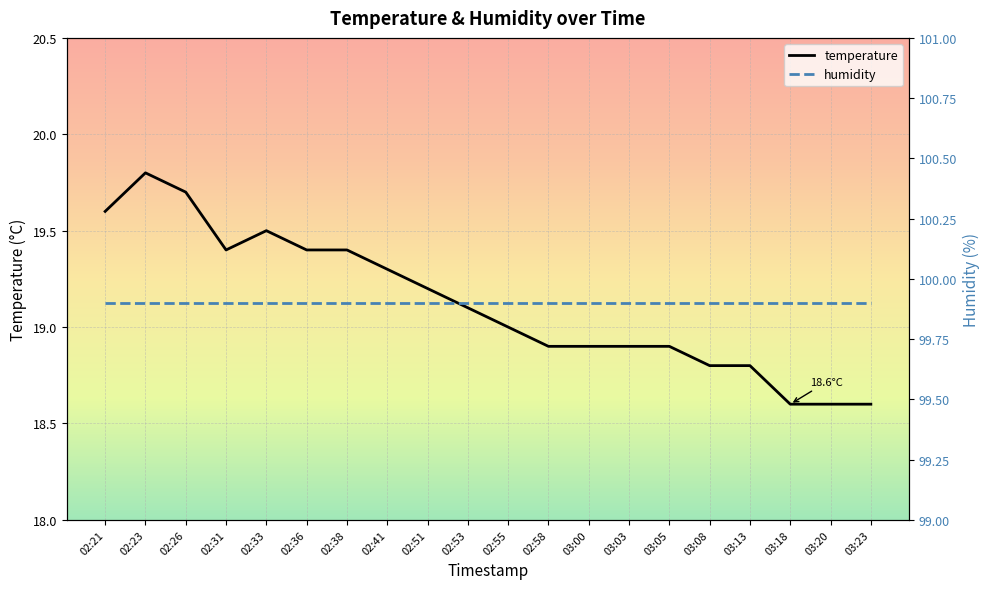

How many categories are shown in the chart?

20